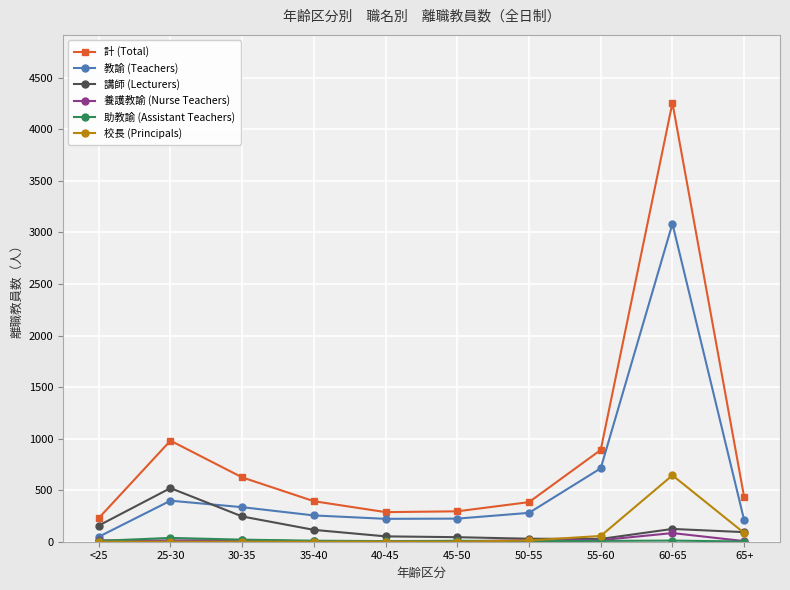

The value of 計 (Total) at 55-60 is 375. True or false?

False